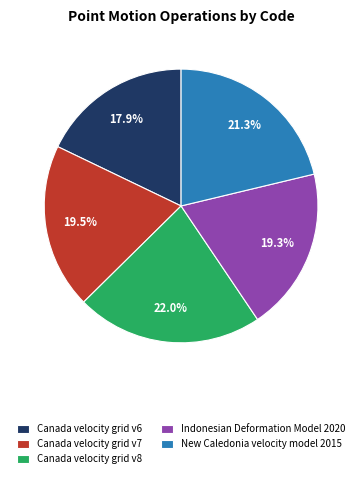

To the nearest percent, what is the average slice percentage?

20%